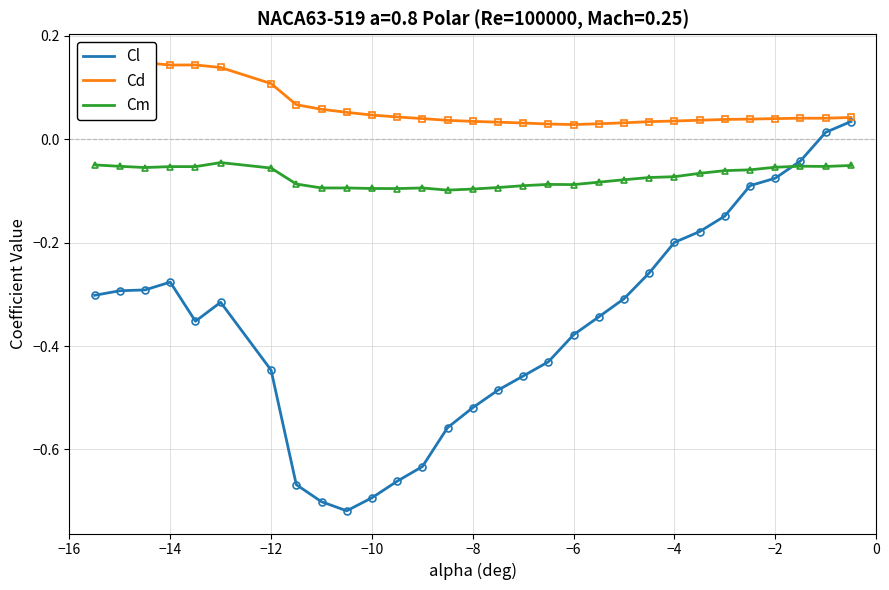

The value of Cl at −12 is -0.2. True or false?

False